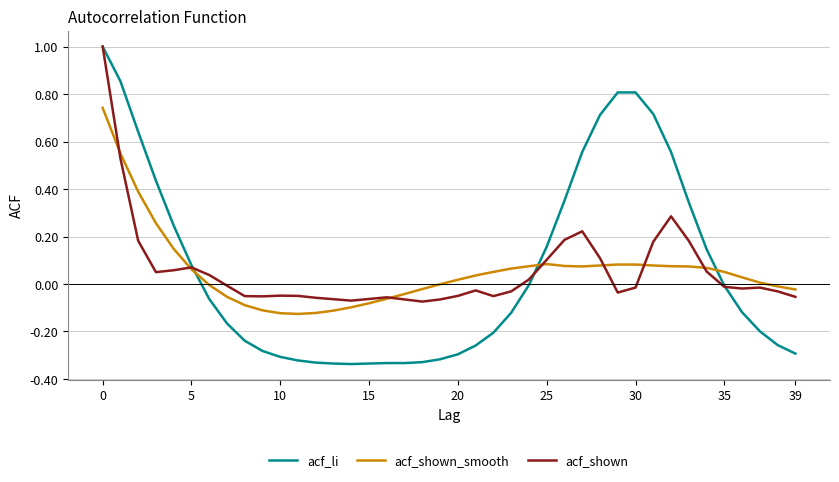

After their last crossing, which series has the higher values: acf_shown_smooth or acf_li?

acf_shown_smooth